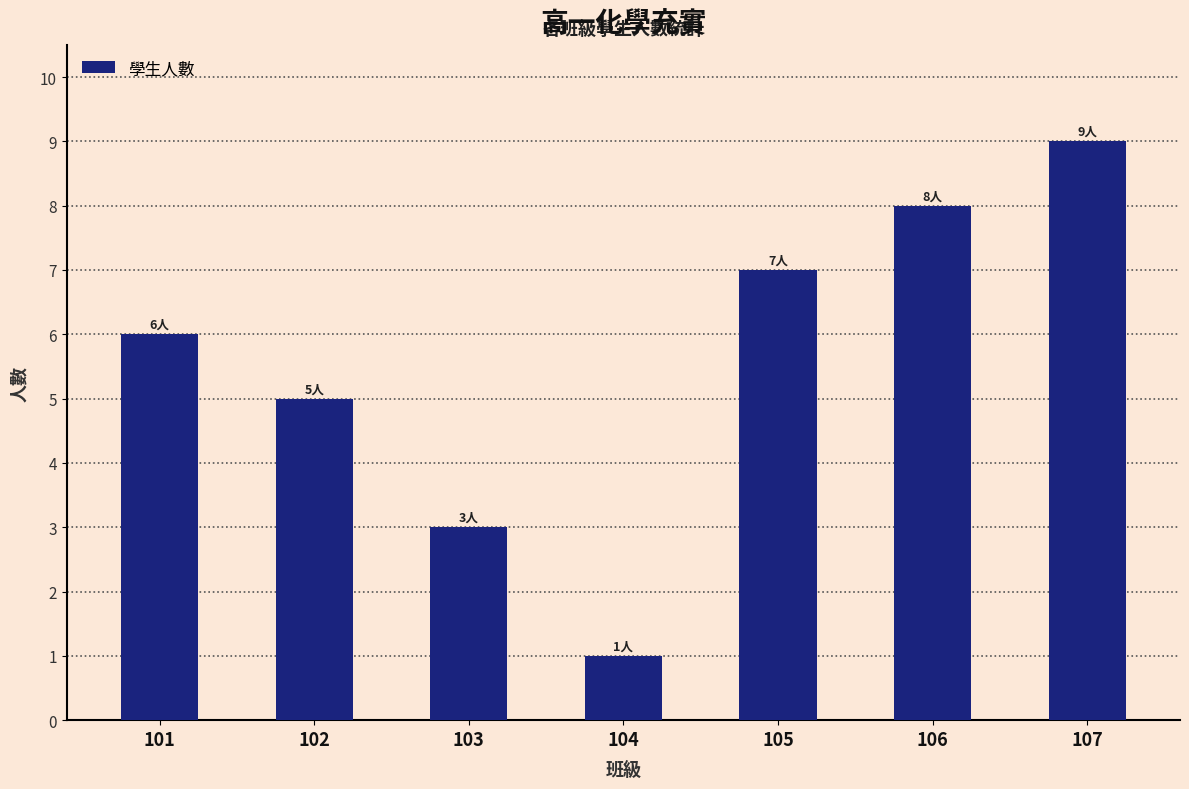

What is the smallest value displayed?

1